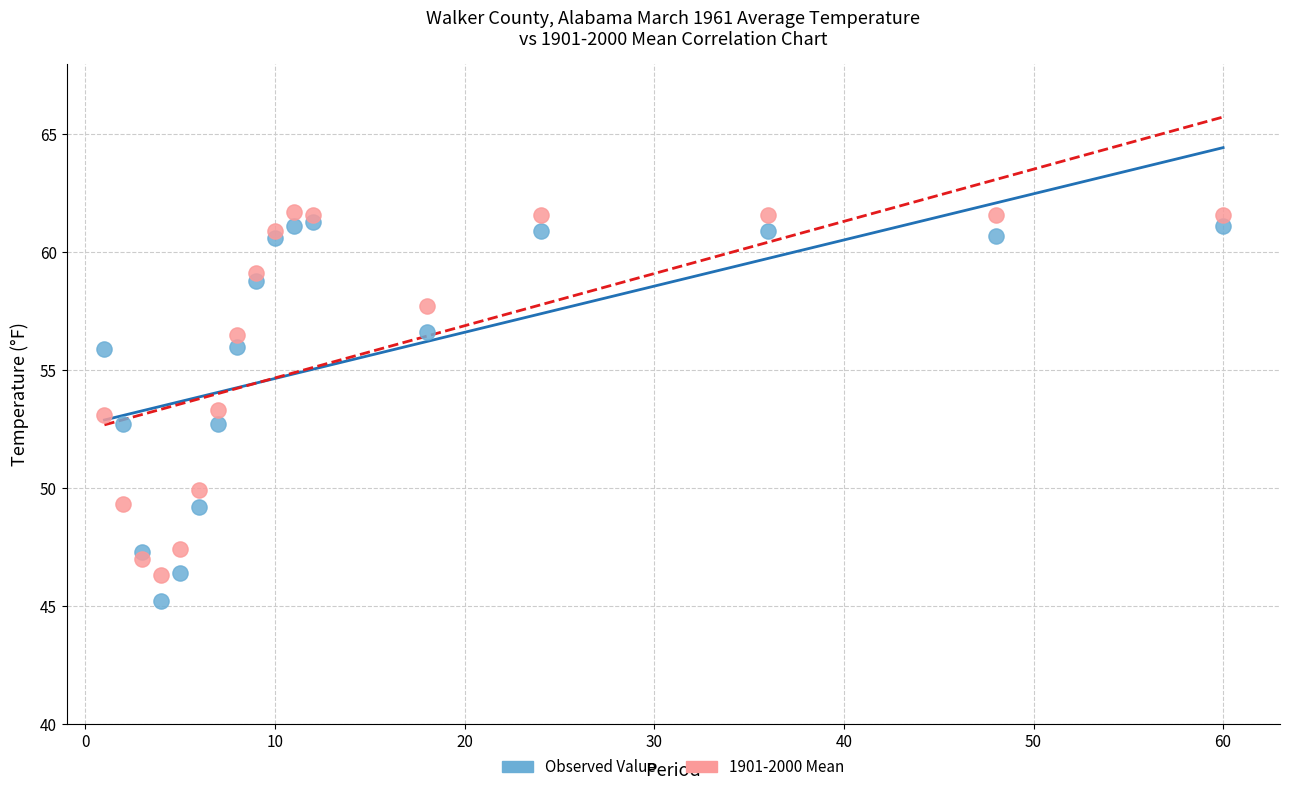

What is the X range (max minus min) for the scatter plot?

59.0